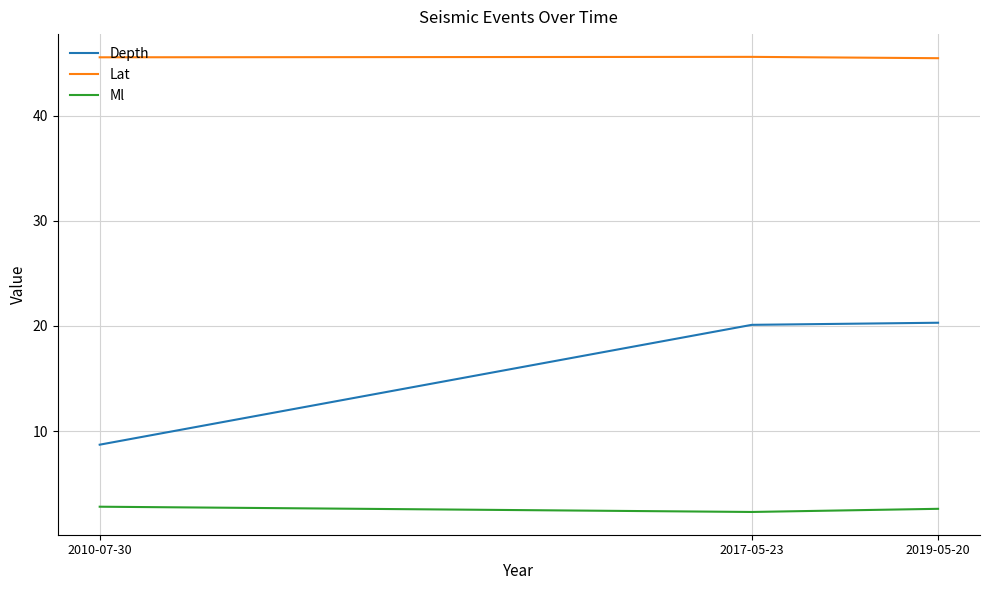

Rank the series at 2010-07-30 from highest to lowest value.

Lat, Depth, Ml